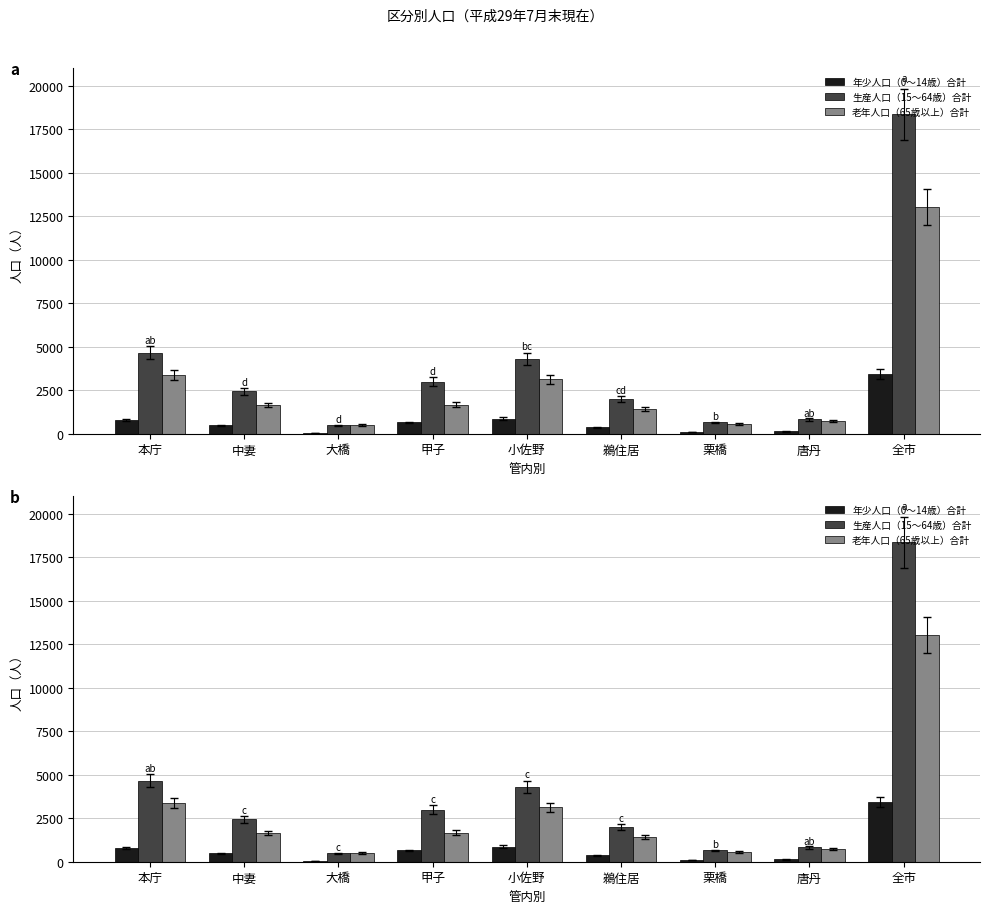

At which category is the sum across all series the highest?

全市